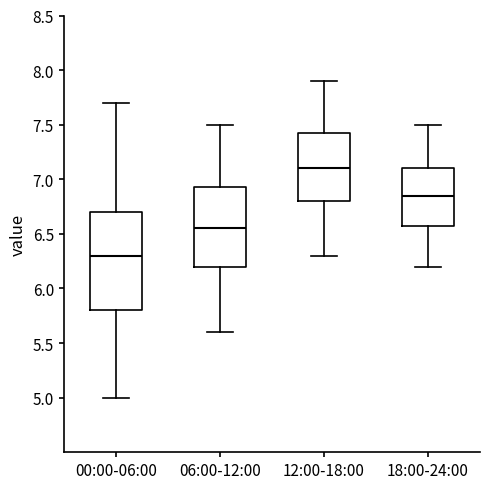

Where does the lower whisker of the box for 12:00-18:00 end on the y-axis? The values are not printed on the chart, so give them approximately, as read against the axis.

6.30